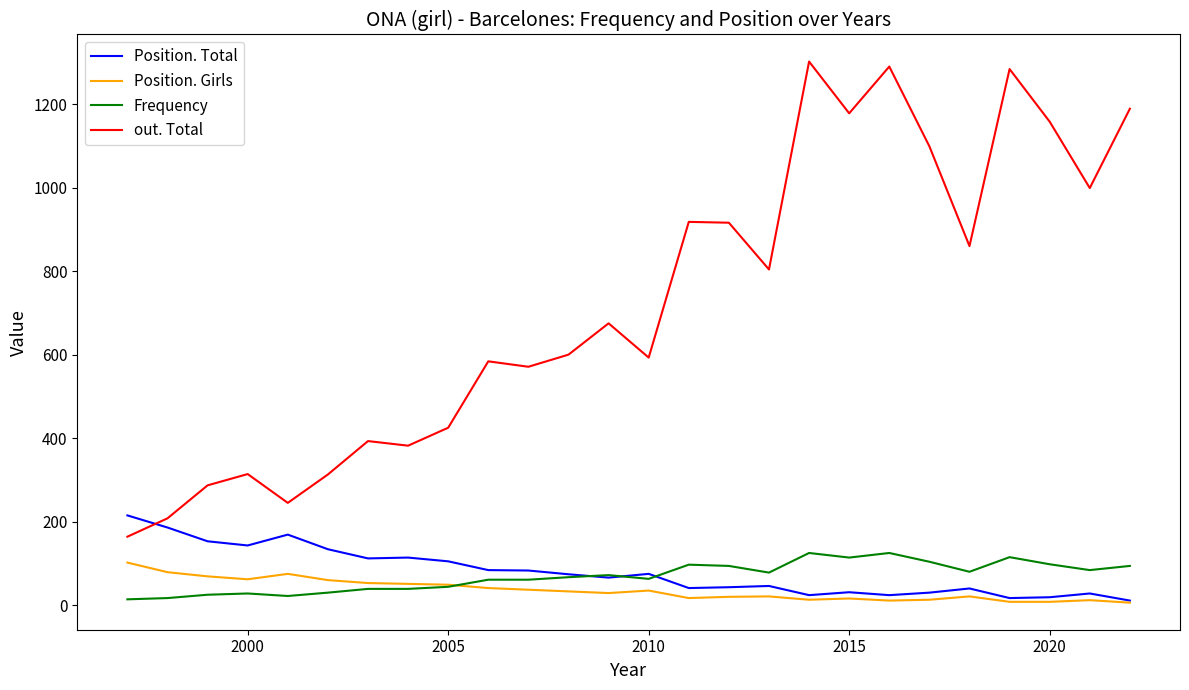

Which series has the largest range (max minus min)?

out. Total